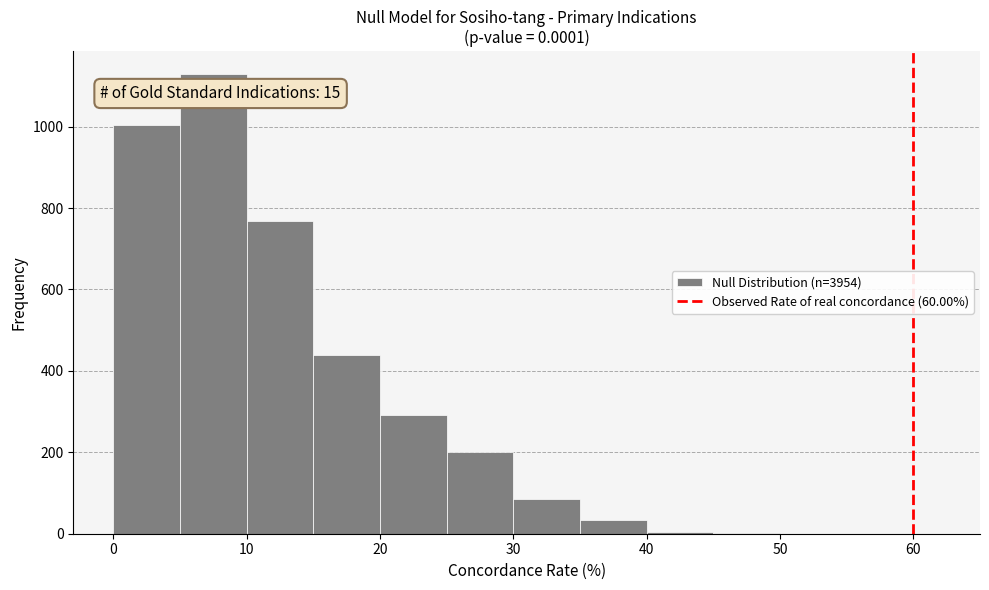

Over which range of the x-axis is the bar tallest?

5 to 10